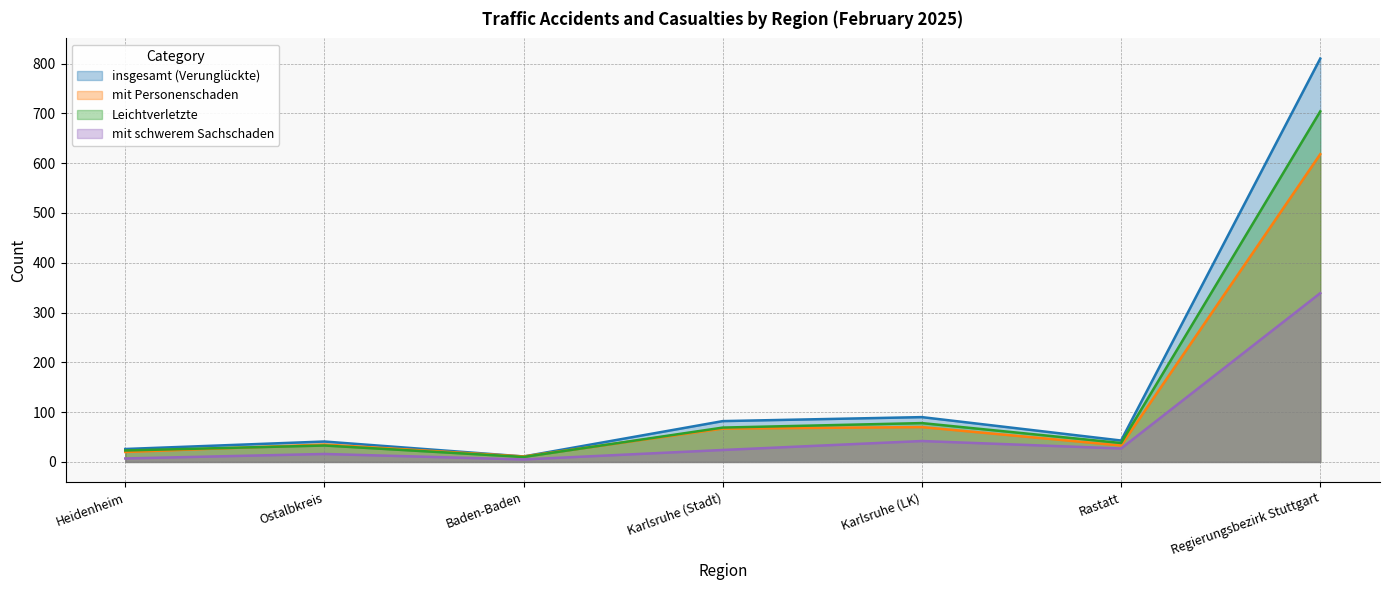

What is the maximum value for insgesamt (Verunglückte)?

810